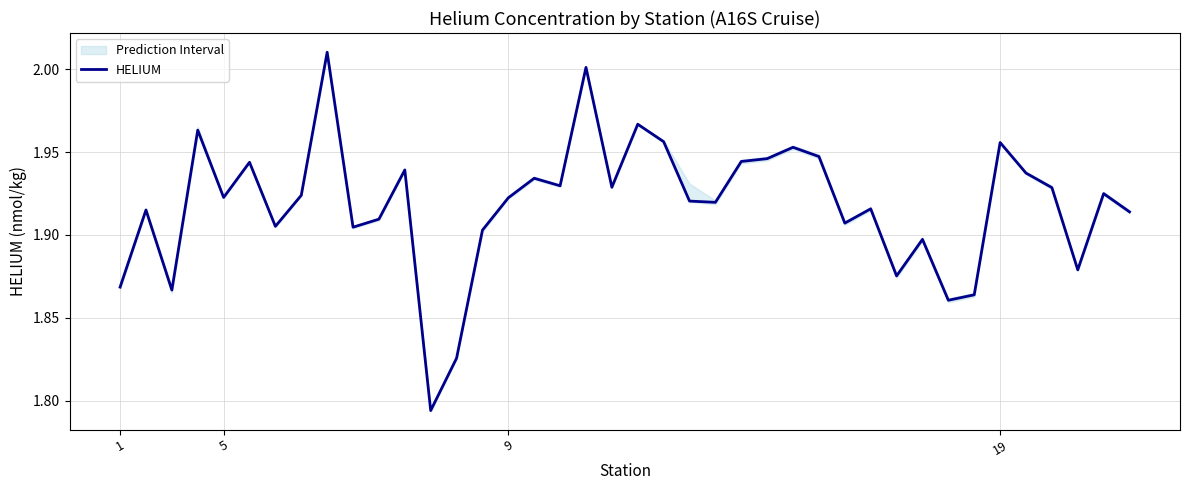

List the labels in order of value, smallest first.

12, 13, 32, 33, 9, 1, 30, 37, 31, 14, 9, 6, 28, 10, 39, 5, 29, 23, 22, 15, 4, 7, 38, 36, 19, 17, 16, 35, 11, 5, 24, 25, 27, 26, 34, 21, 19, 20, 18, 8